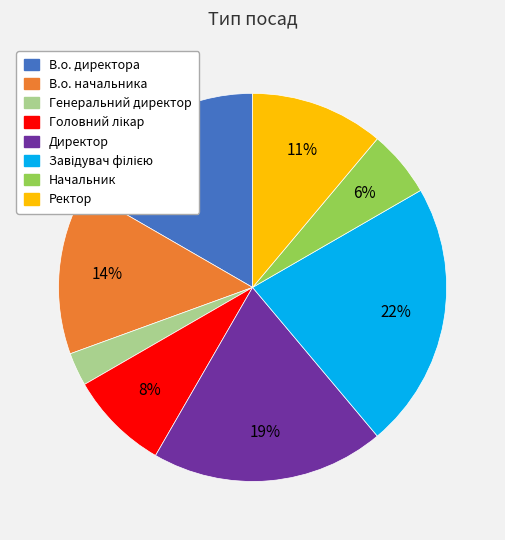

What is the smallest slice in the pie chart?

Генеральний директор